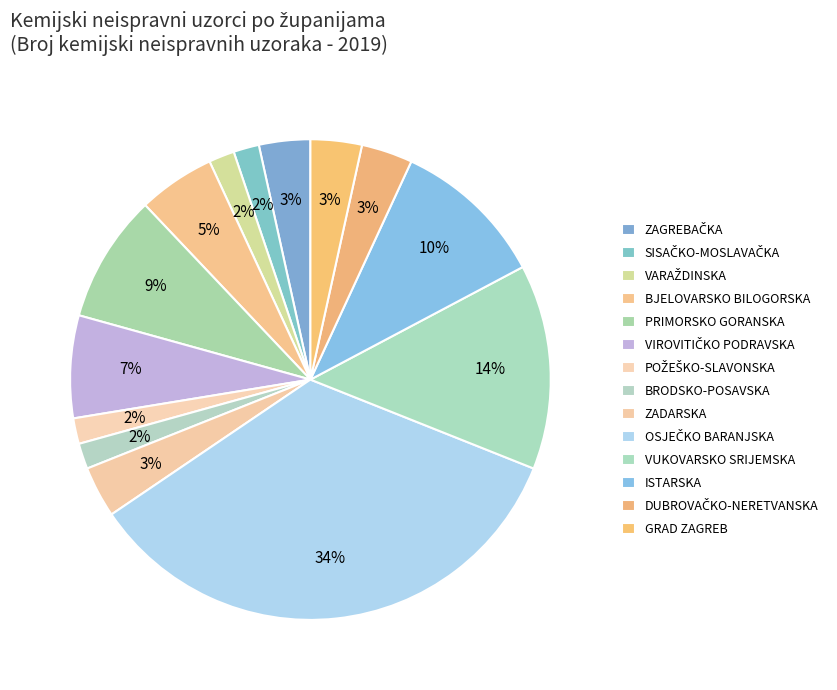

How many segments does this pie chart have?

14